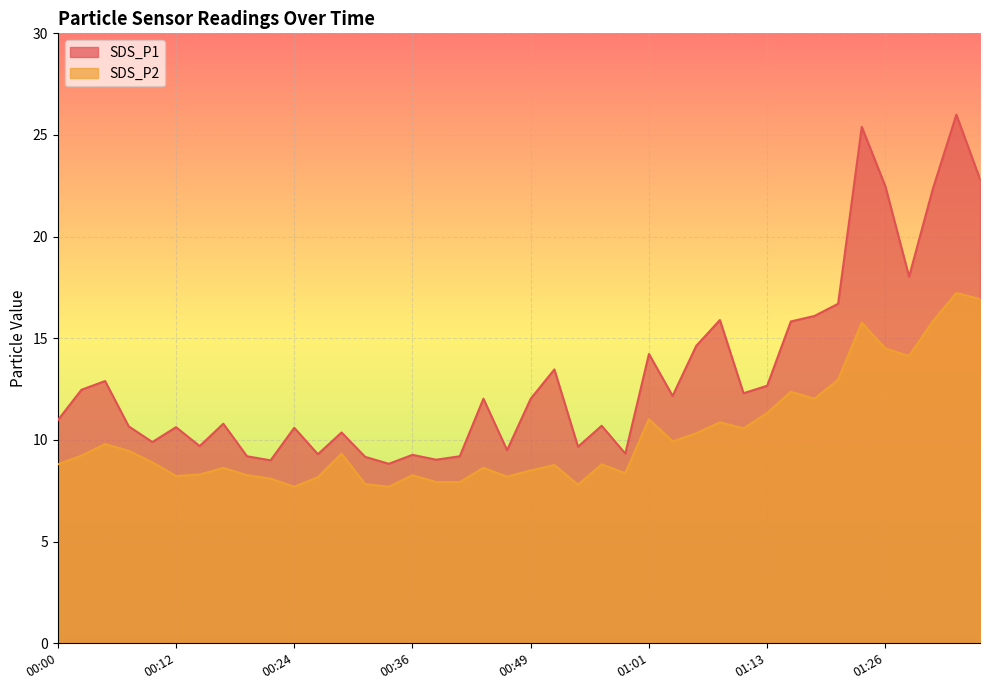

At which category does SDS_P2 reach its first local peak?

00:05